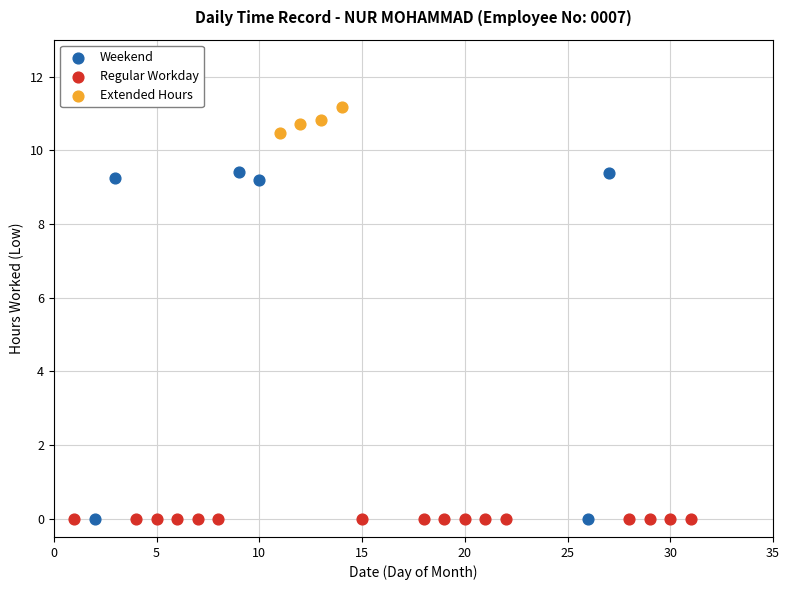

Which series reaches the maximum Y coordinate?

Extended Hours